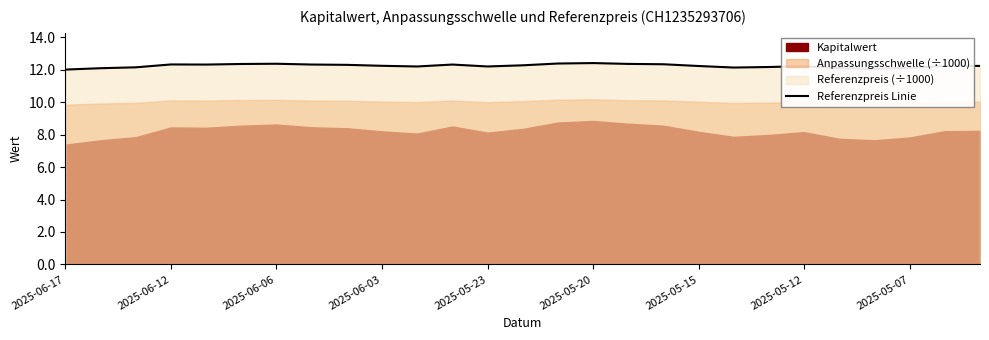

The value of Referenzpreis Linie at 2025-06-03 is 12.2. True or false?

True